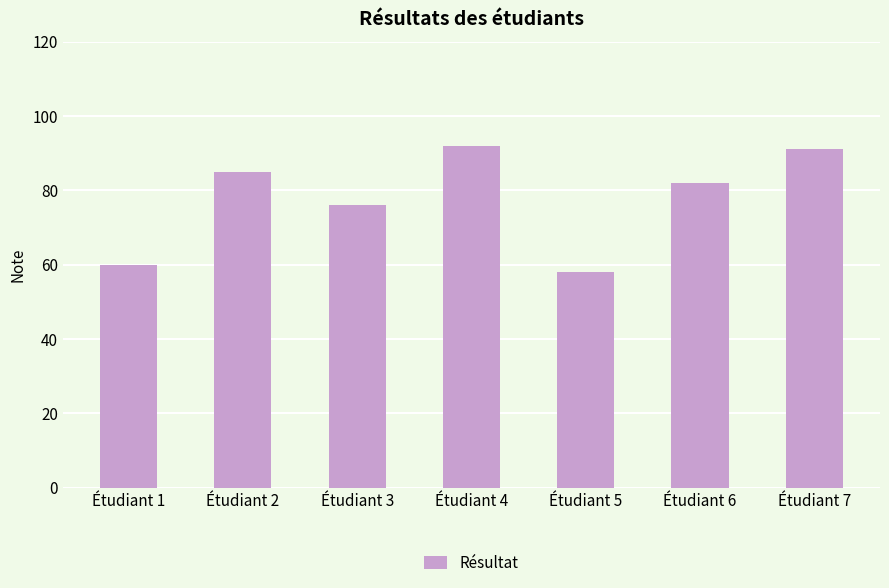

What is the ratio of the value at Étudiant 3 to the value at Étudiant 5?

1.3